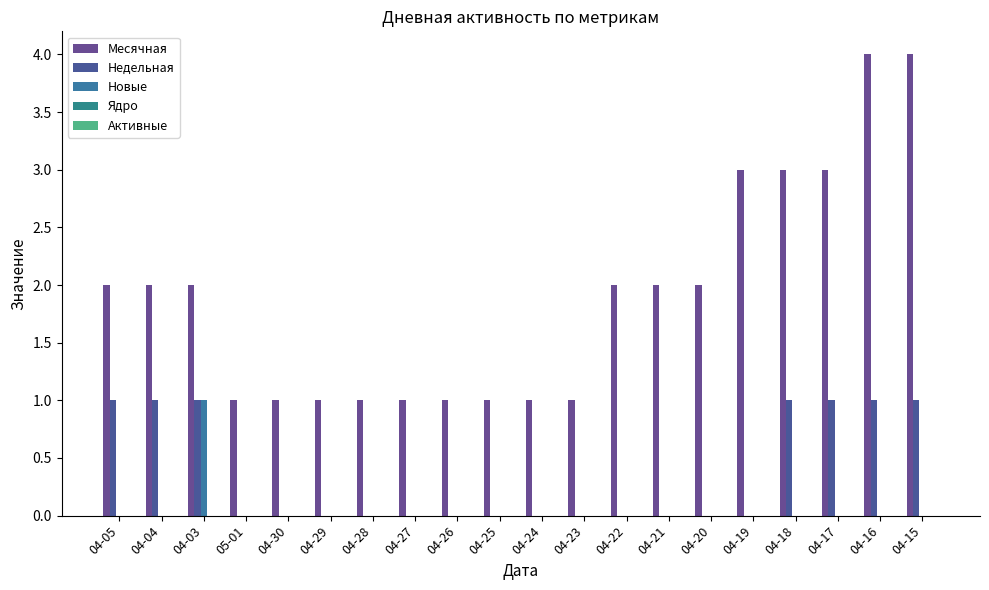

Rank the series at 04-27 from highest to lowest value.

Месячная, Недельная, Новые, Ядро, Активные